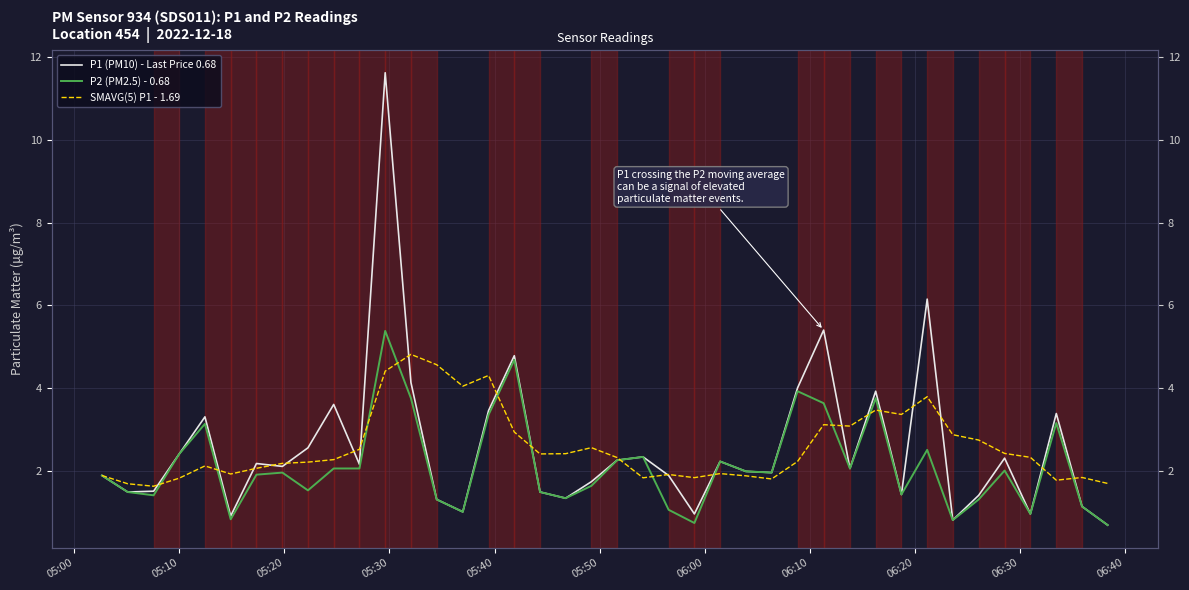

The SMAVG(5) P1 - 1.69 series shows 1.7 at 34. True or false?

False